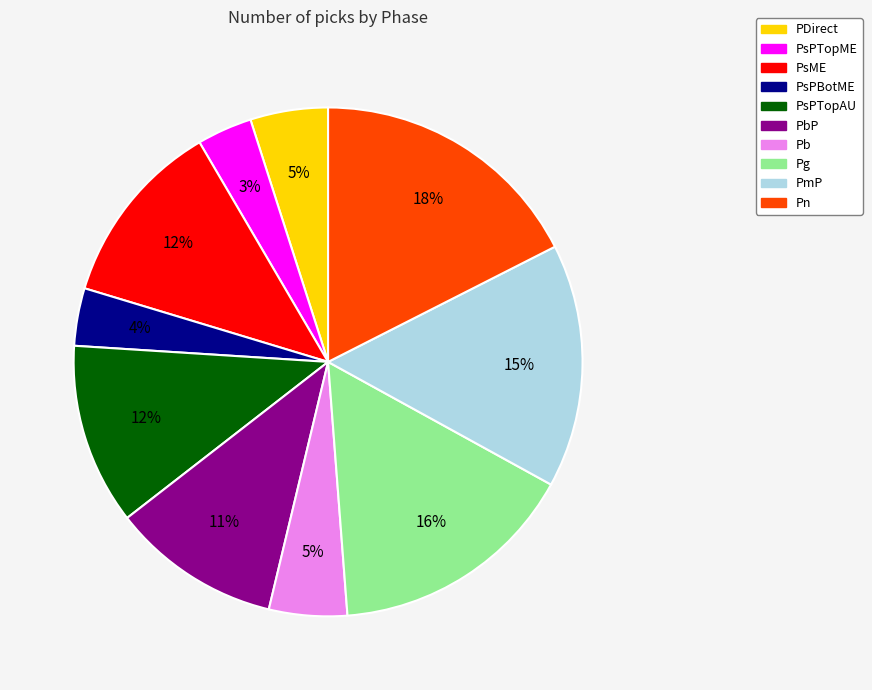

Does any single category account for the majority?

No